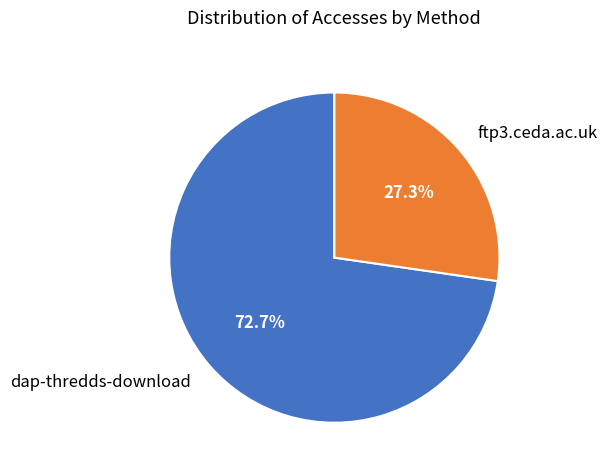

Combined, what portion of the pie is dap-thredds-download and ftp3.ceda.ac.uk?

100.0%